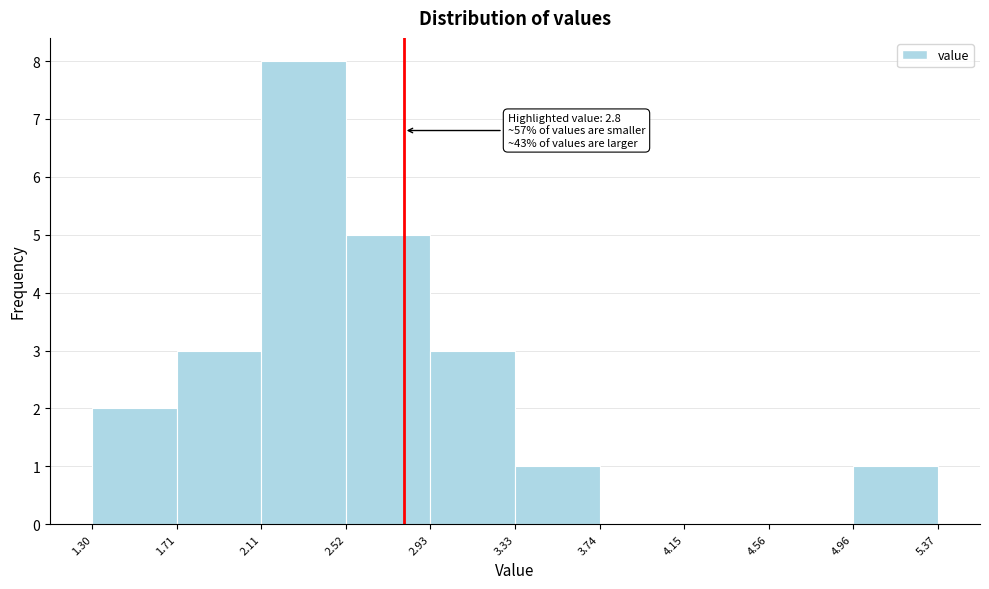

Over which range of the x-axis is the bar tallest?

2.11 to 2.52